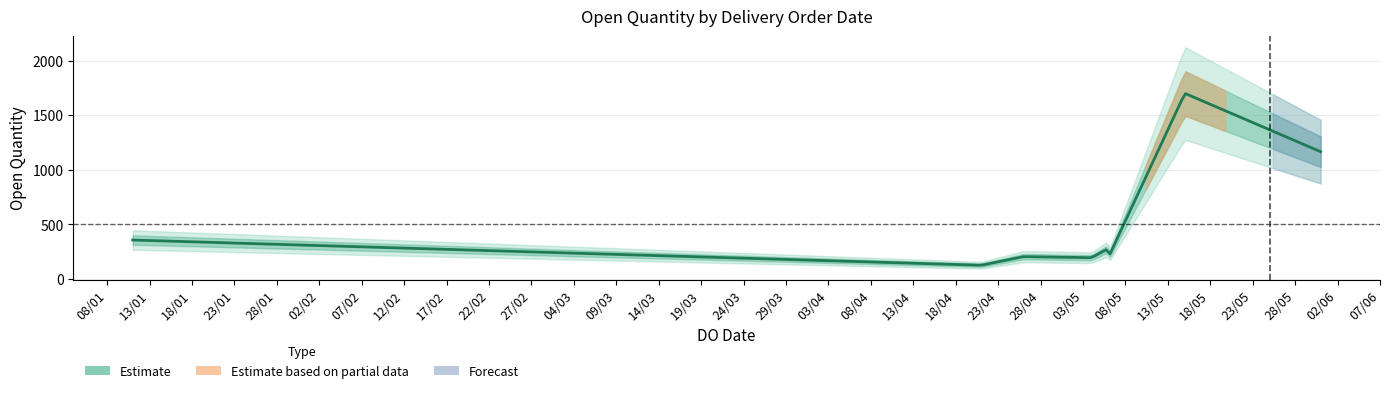

What is the label of the 1st point from the left?

11/01/2023